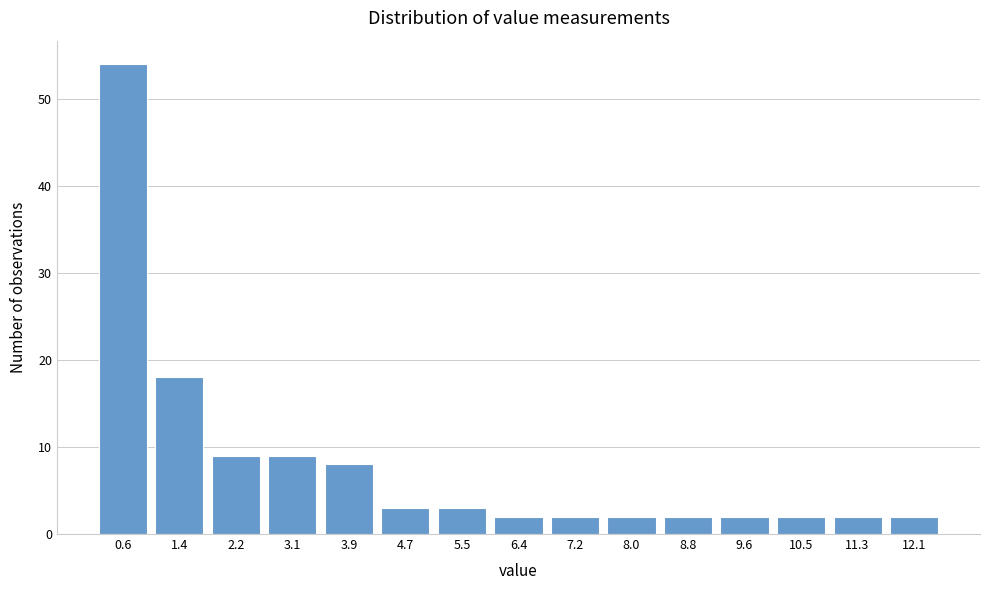

Reading left to right, what are all the values shown in this chart?

54	18	9	9	8	3	3	2	2	2	2	2	2	2	2